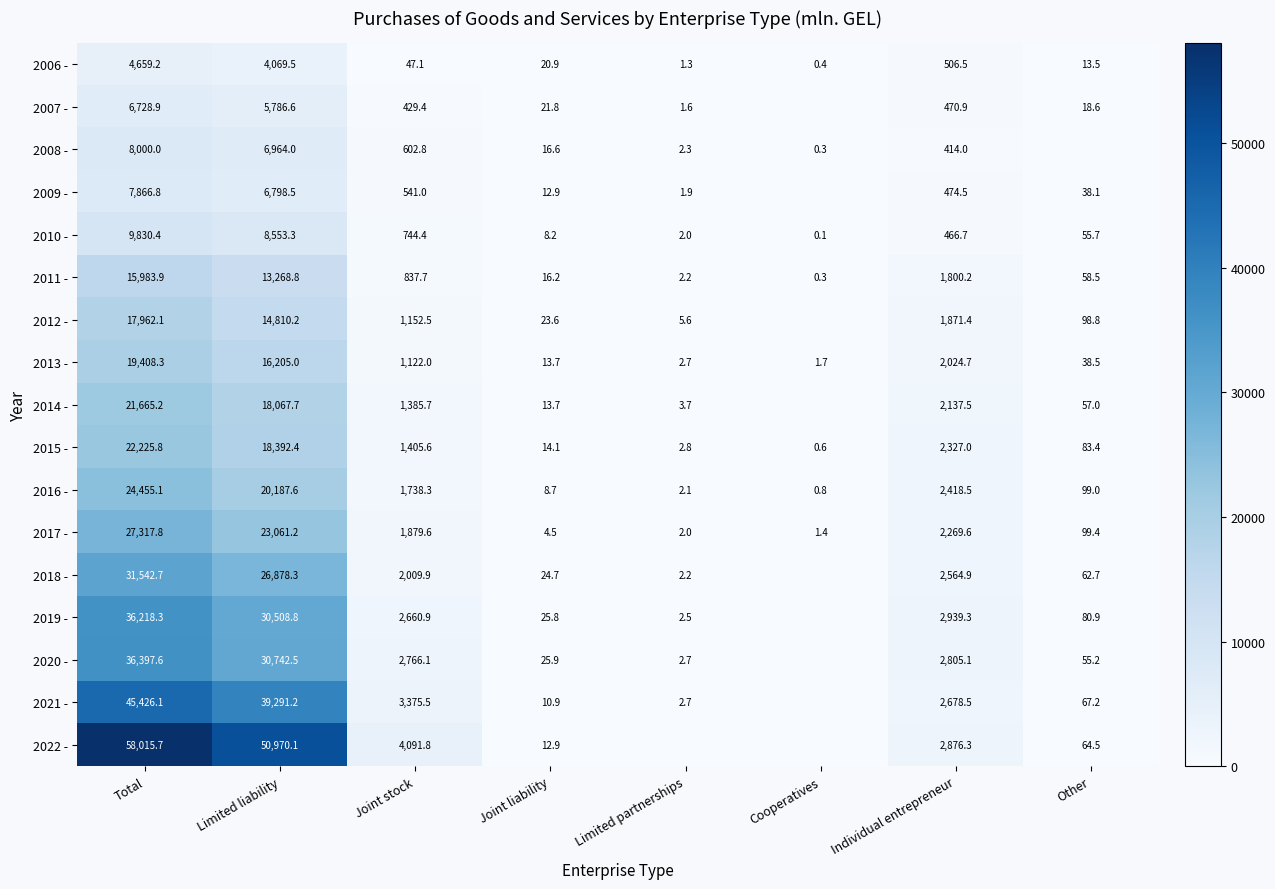

At which category does the chart reach its peak across all series?

Total